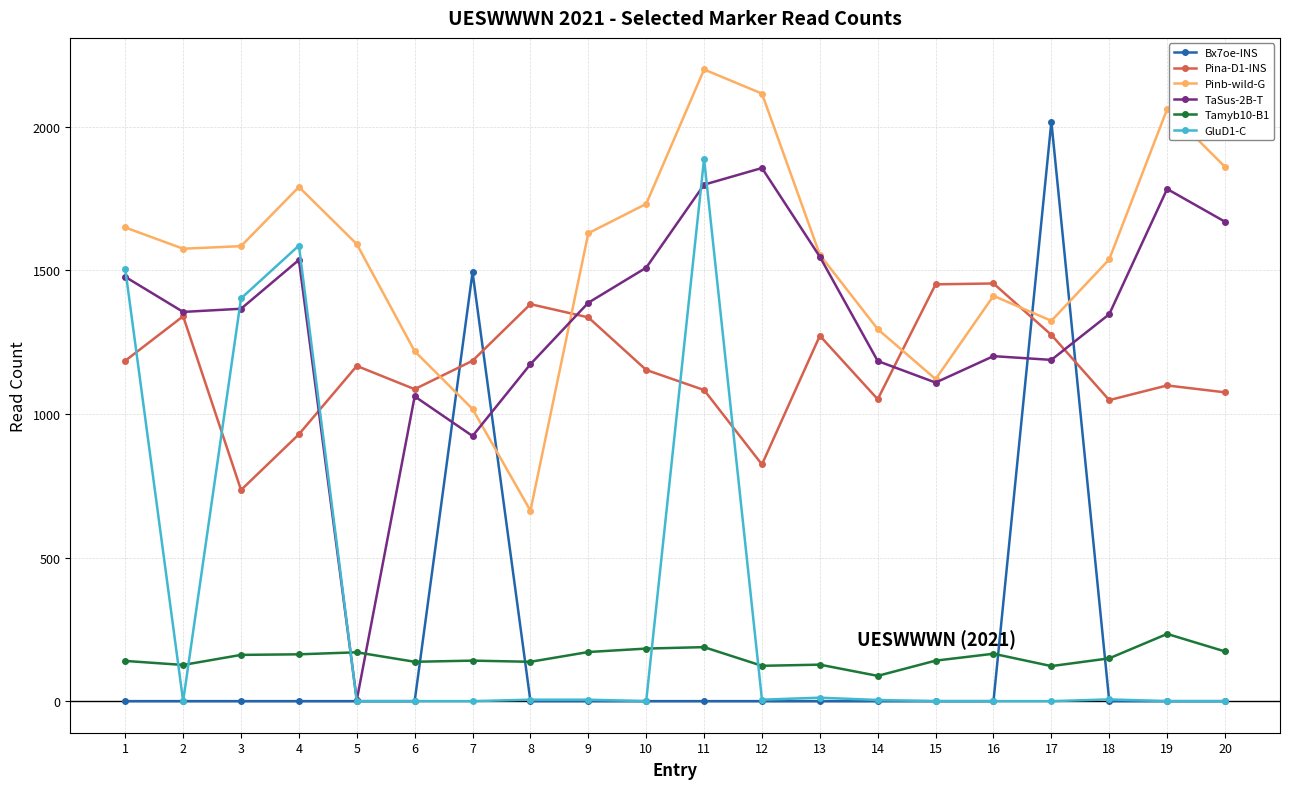

What is the average value of the Tamyb10-B1 series?

152